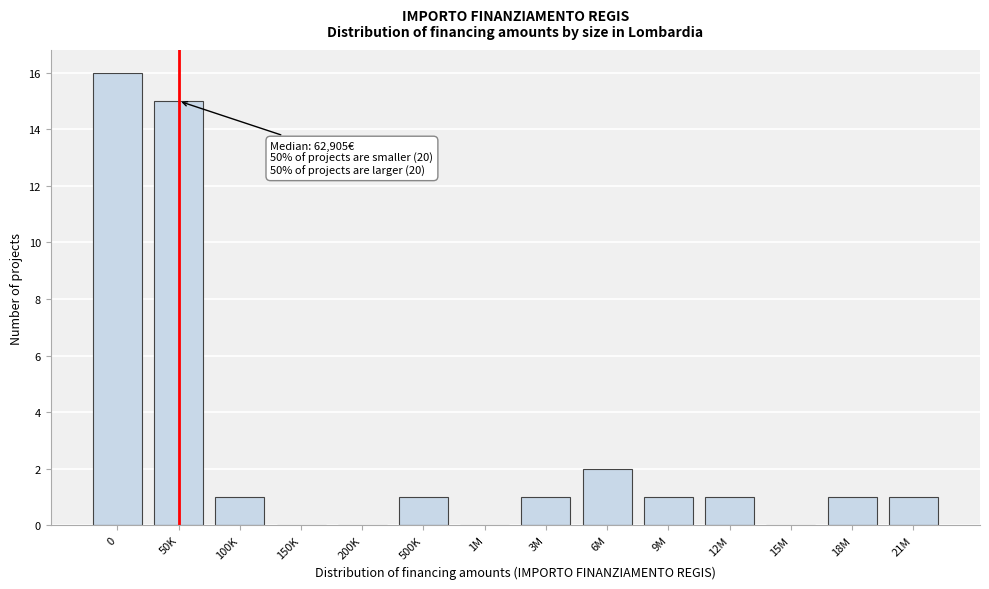

Reading right to left, extract all data points from this chart.

21M=1	18M=1	15M=0	12M=1	9M=1	6M=2	3M=1	1M=0	500K=1	200K=0	150K=0	100K=1	50K=15	0=16